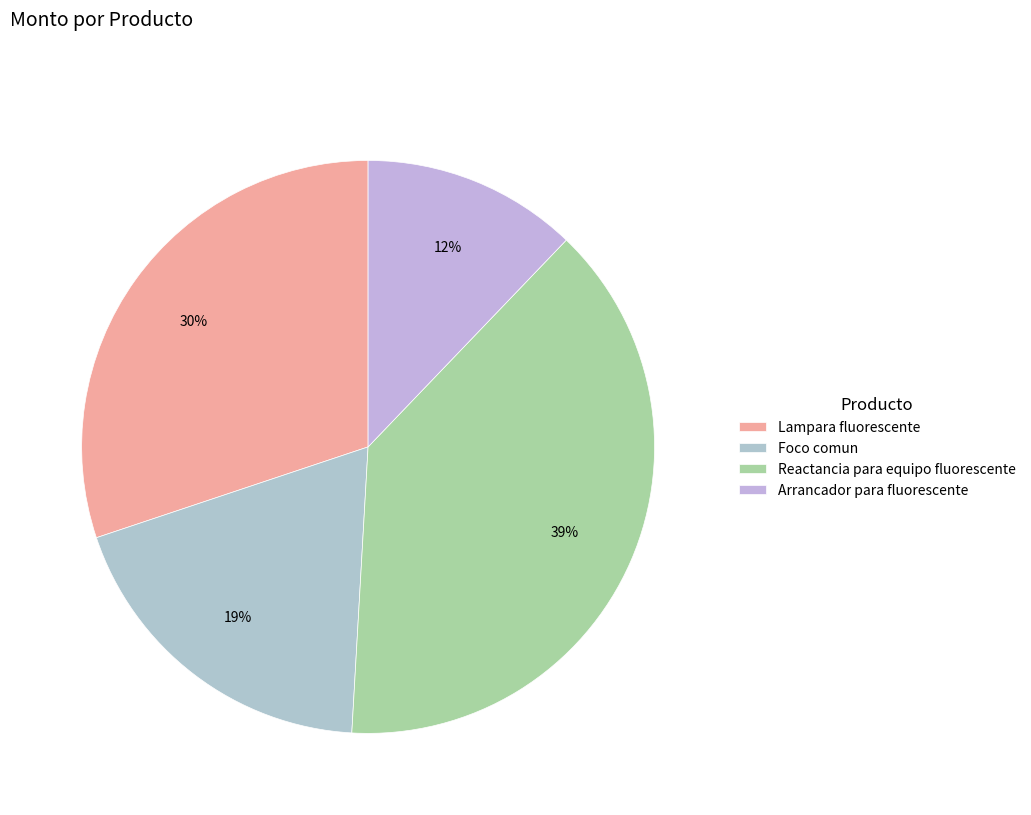

To the nearest percent, what percentage of the pie is Arrancador para fluorescente?

12%